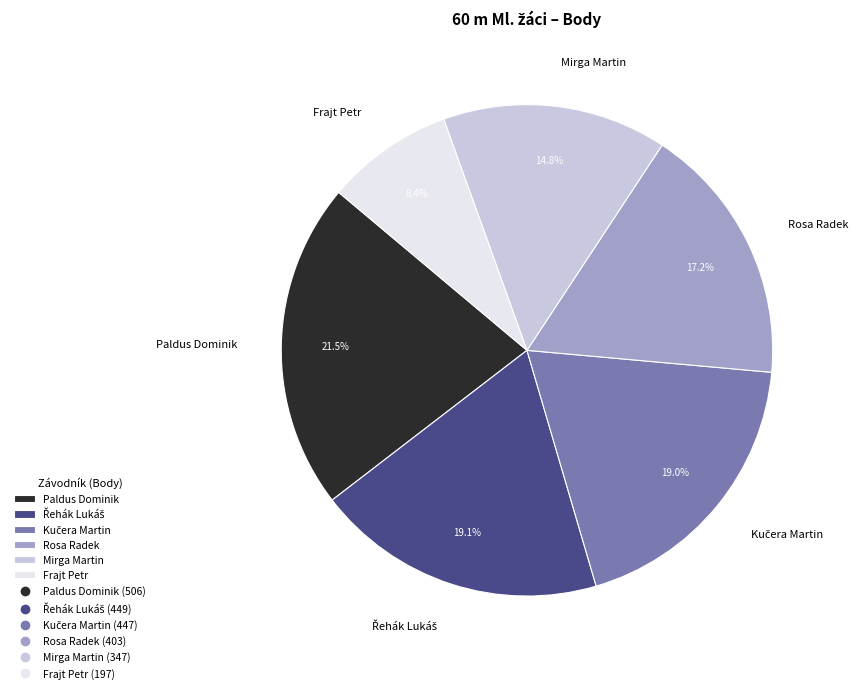

True or false: Mirga Martin accounts for 6% of the total.

False